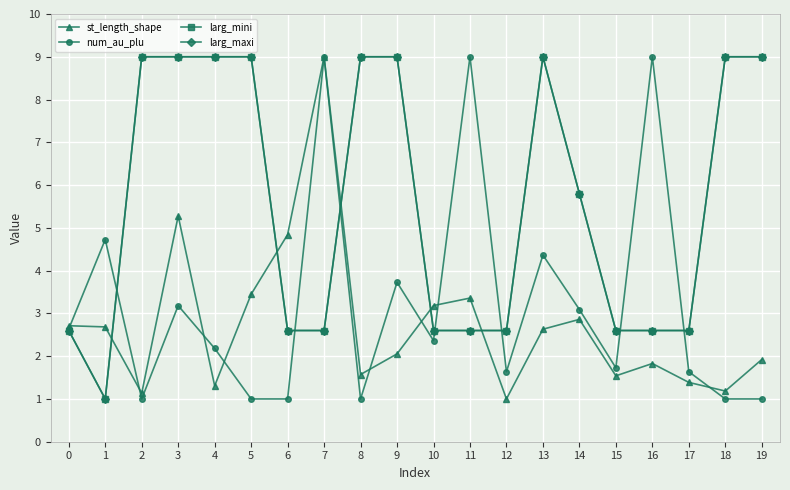

The value of num_au_plu at 2 is 0.6. True or false?

False